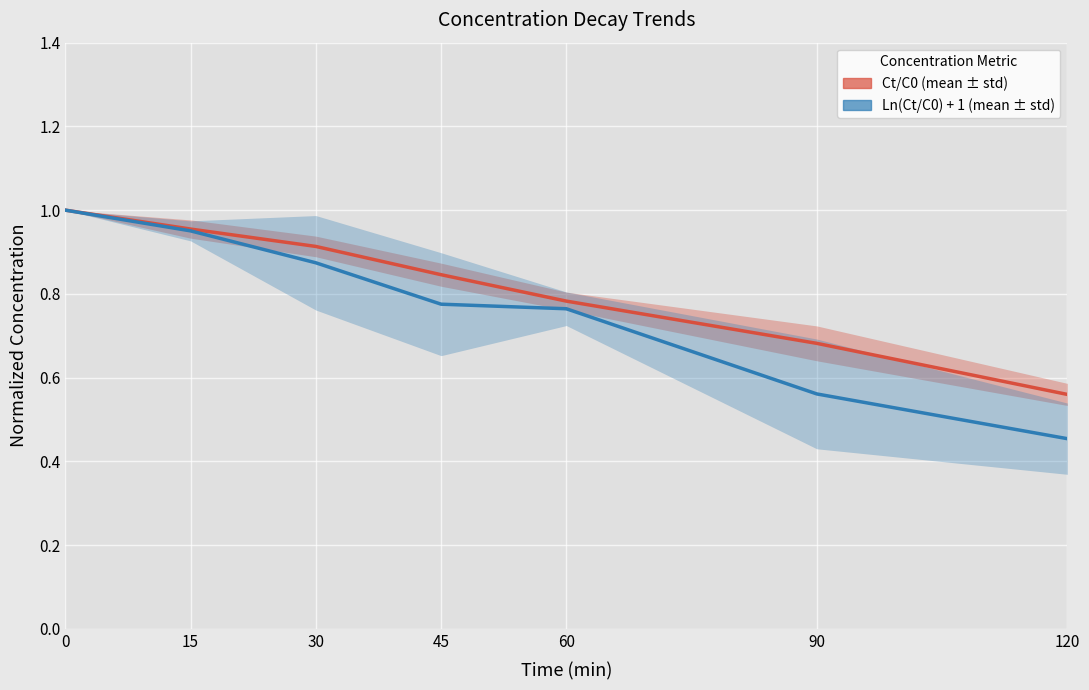

How many series are shown in this chart?

2